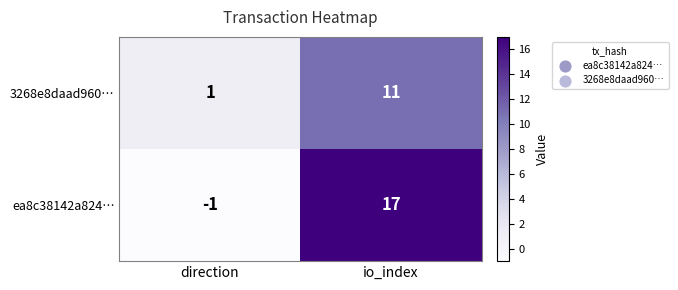

At which label is ea8c38142a824… closest to 8?

direction